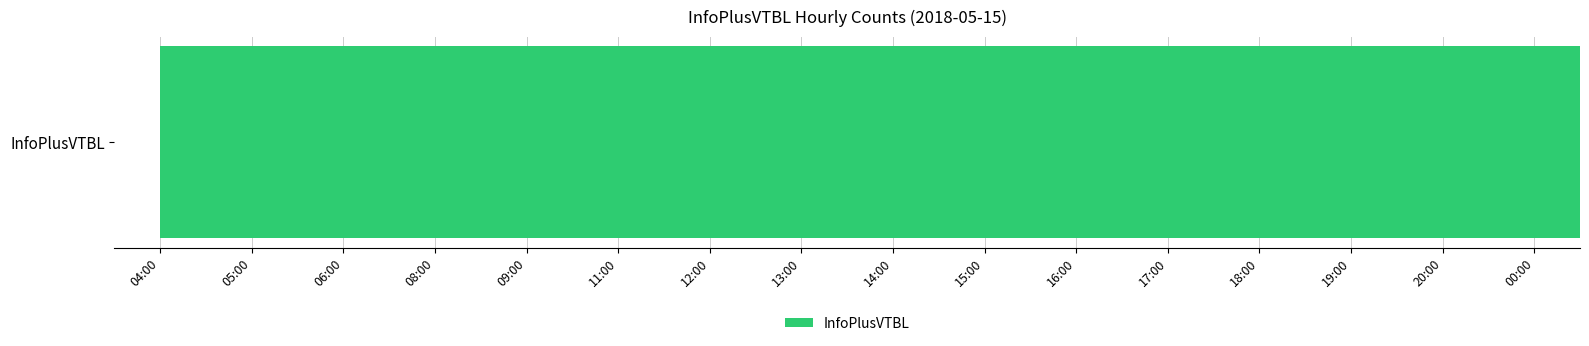

What is the sum of all values?

43